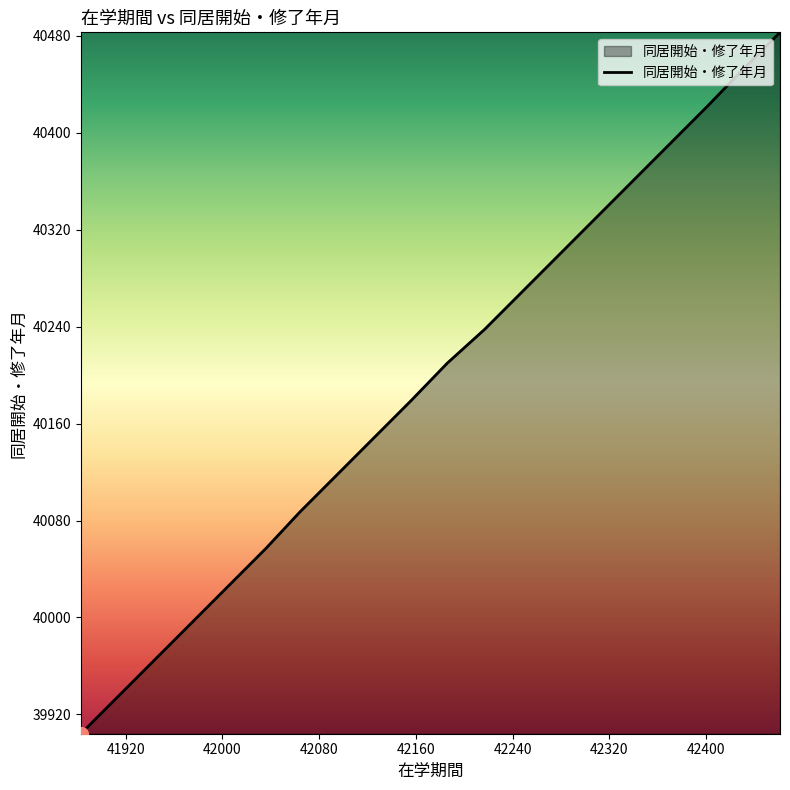

What is the difference between the maximum and minimum values?

579